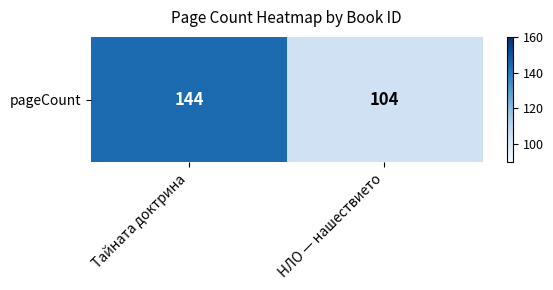

What is the approximate value at НЛО — нашествието, to the nearest 10?

100